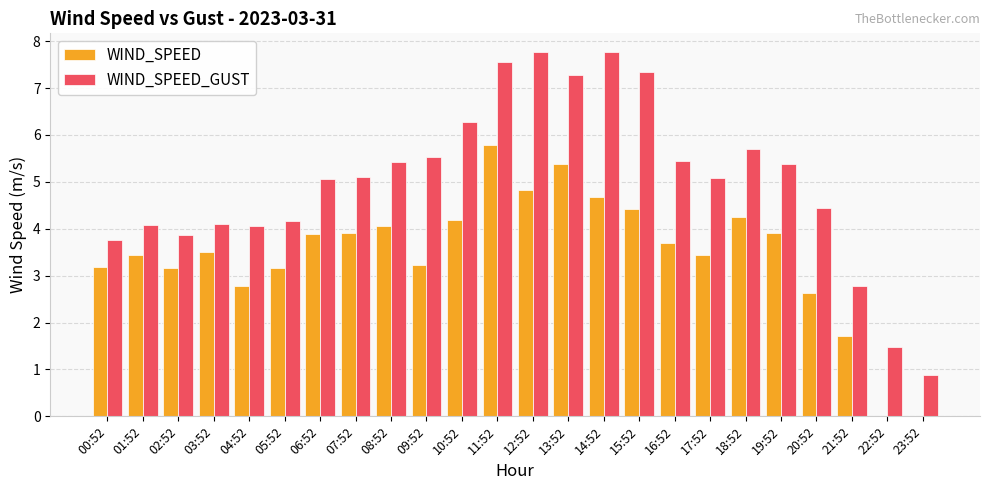

At which label is WIND_SPEED closest to 2?

21:52